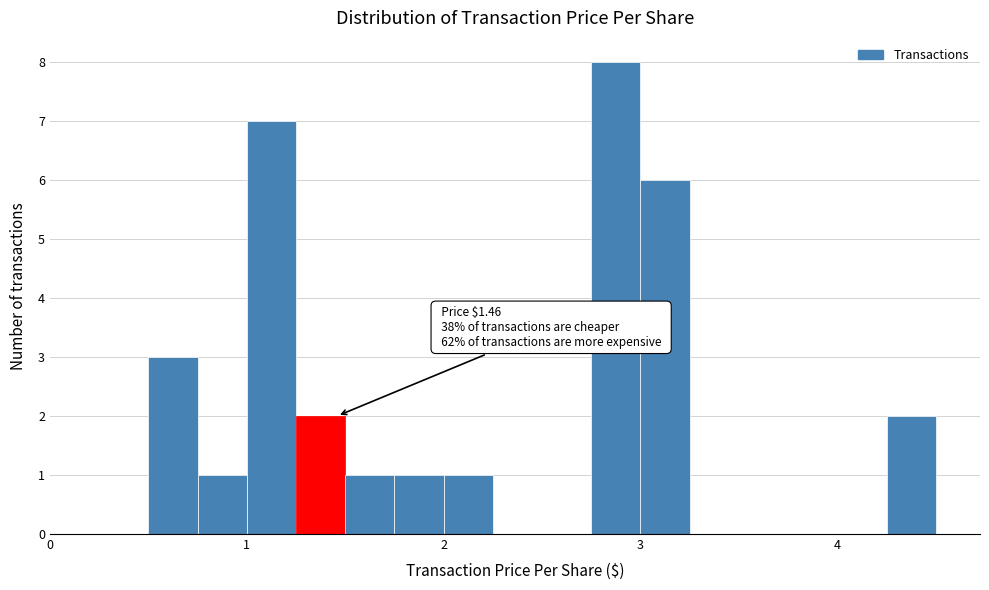

Read against the x-axis, roughly where is the centre of the tallest bar?

2.9